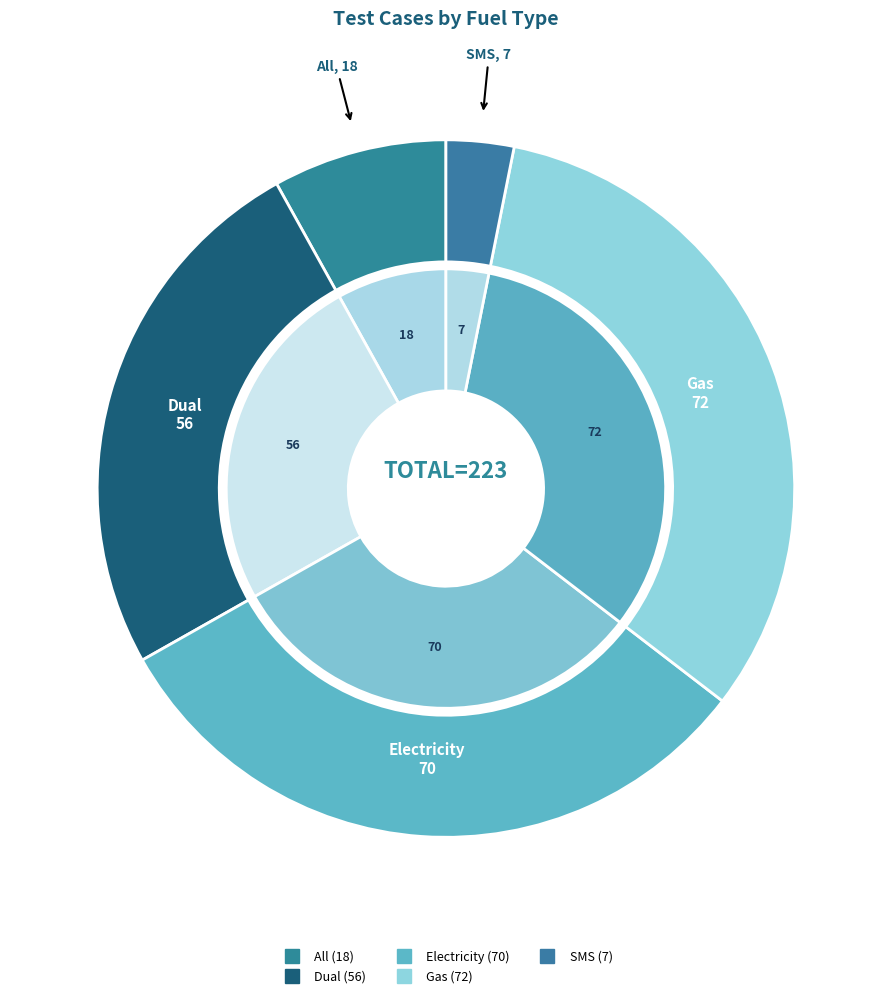

To the nearest percent, what portion does SMS represent?

3%